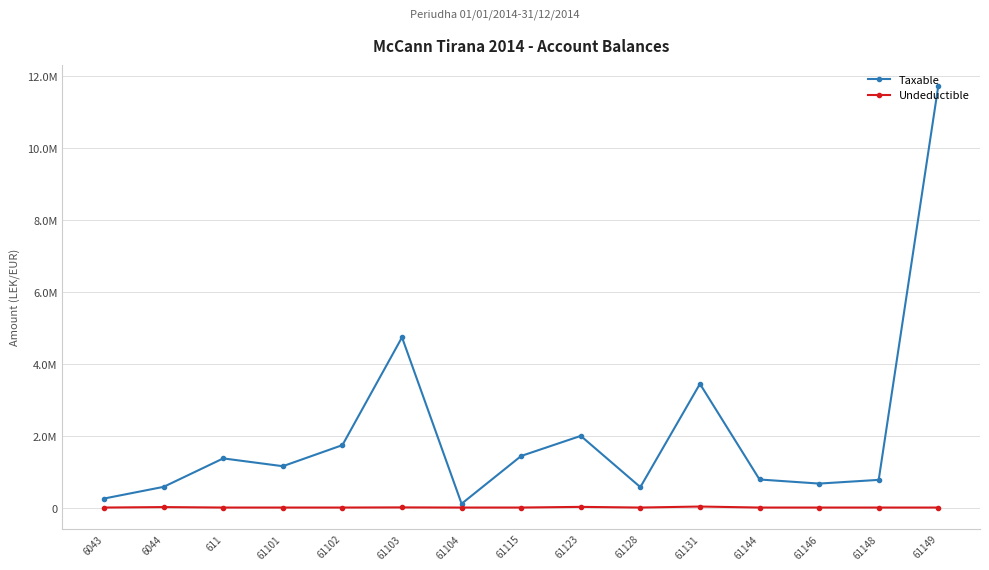

What are all the series names shown in the legend?

Taxable, Undeductible